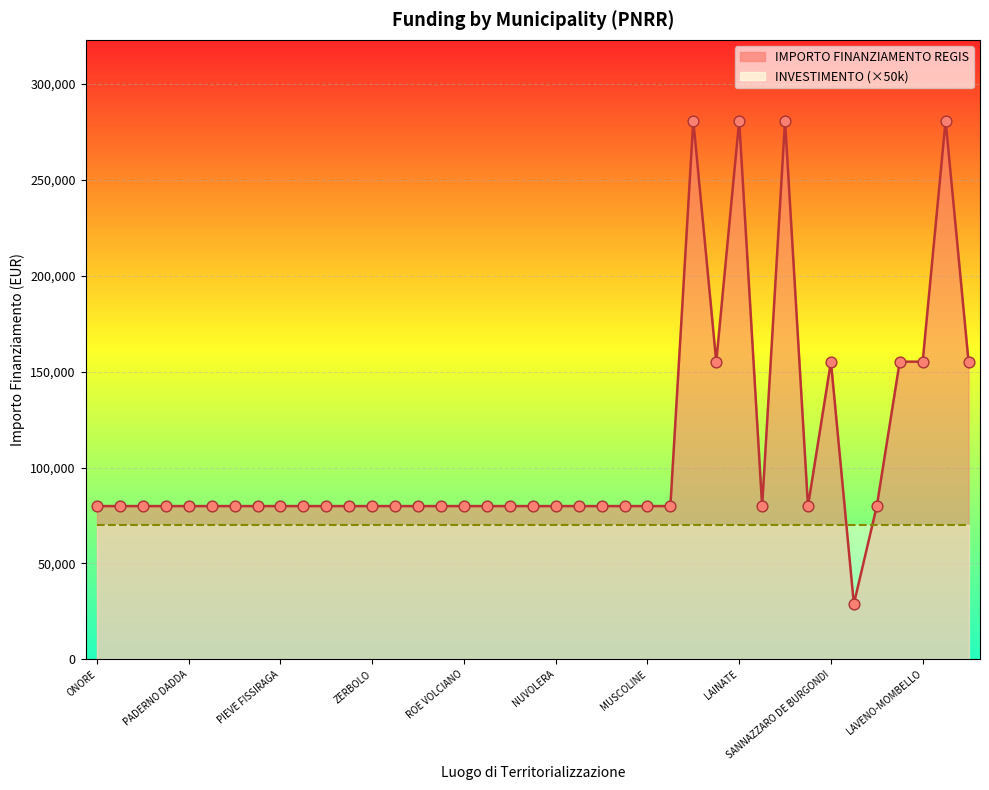

What is the ratio of the value at NUVOLERA to the value at BAGOLINO?

1.0